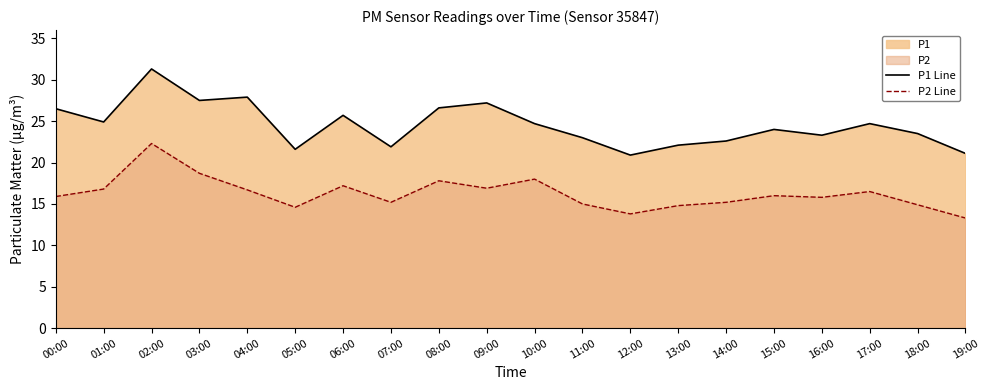

True or false: P2 Line and P1 Line intersect in this chart.

False